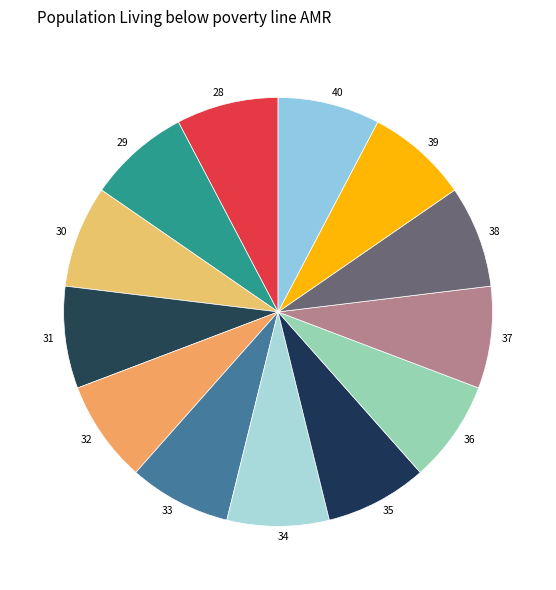

True or false: 38 accounts for 1% of the total.

False